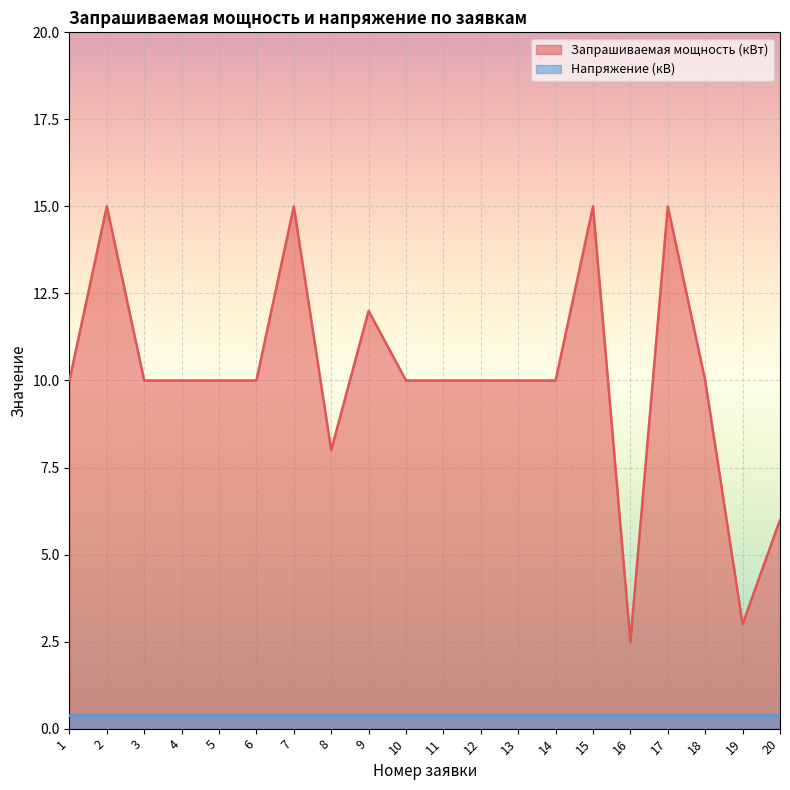

How many interior local valleys (lower than both neighbors) does the data have?

3